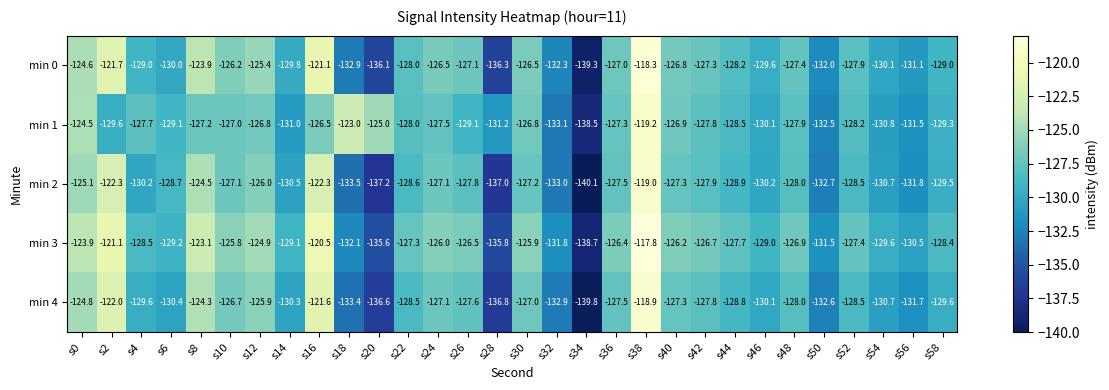

What is the difference between the second highest and minimum values in the min 4 series?

18.2